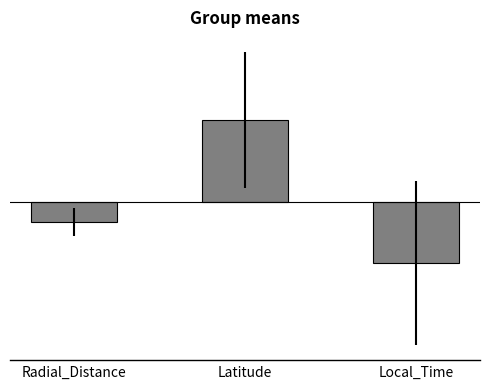

Does the chart contain any negative values?

Yes